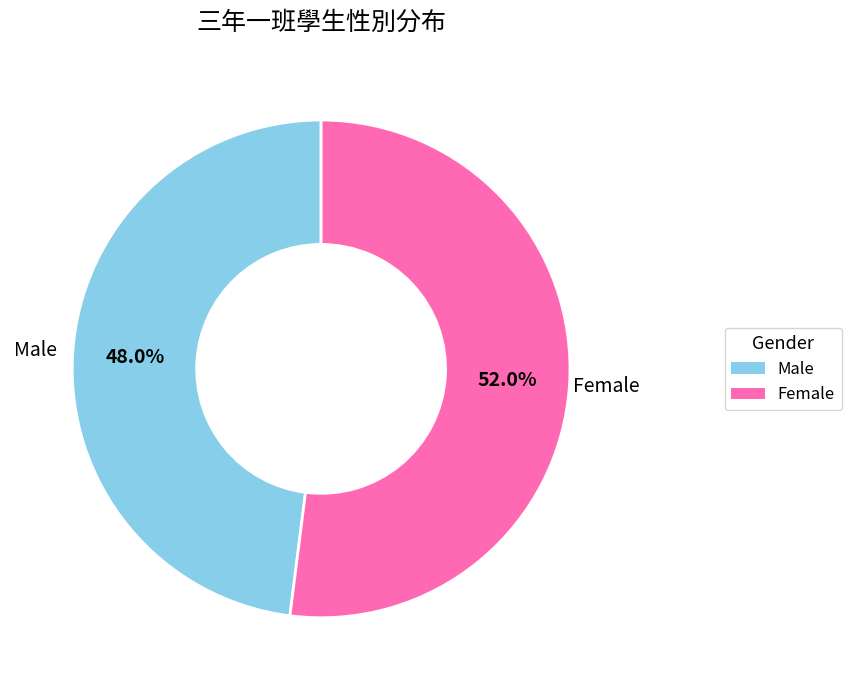

What is the smallest slice in the pie chart?

Male